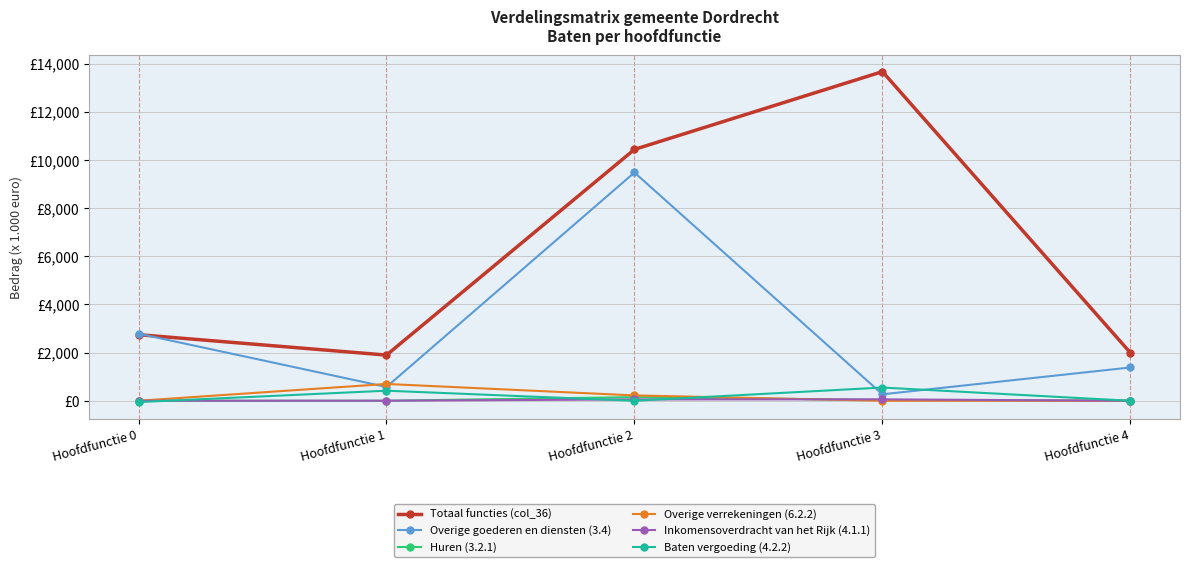

At how many categories does at least one series exceed 7877?

2